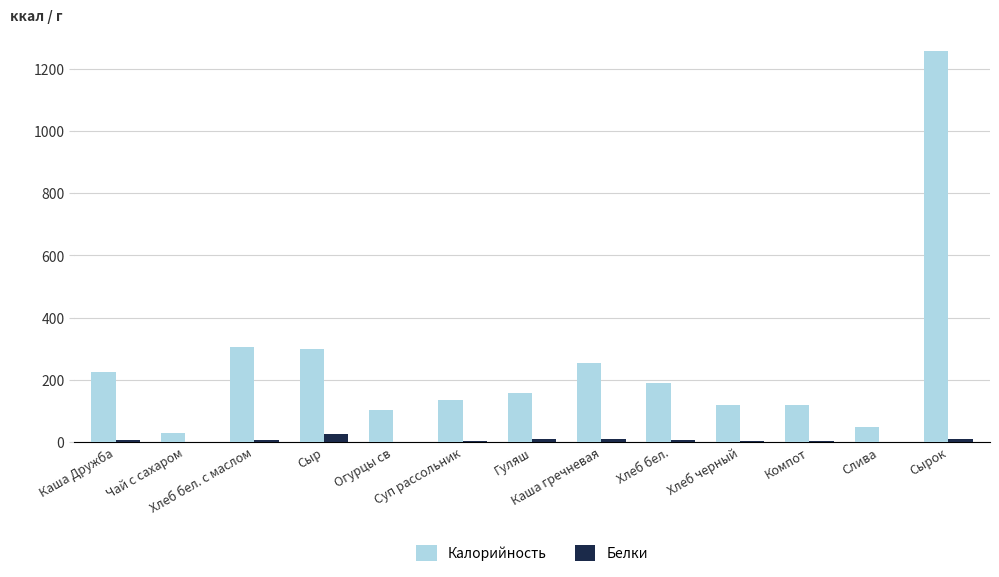

Which series has the largest total across all categories?

Калорийность